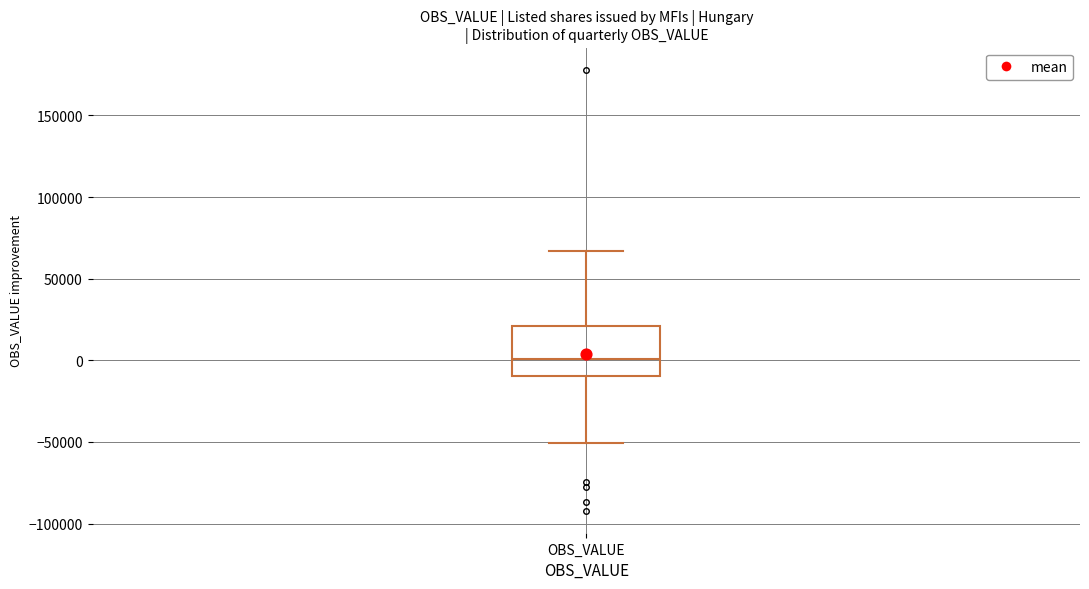

Where does the upper whisker of the box for OBS_VALUE end on the y-axis? The values are not printed on the chart, so give them approximately, as read against the axis.

65000